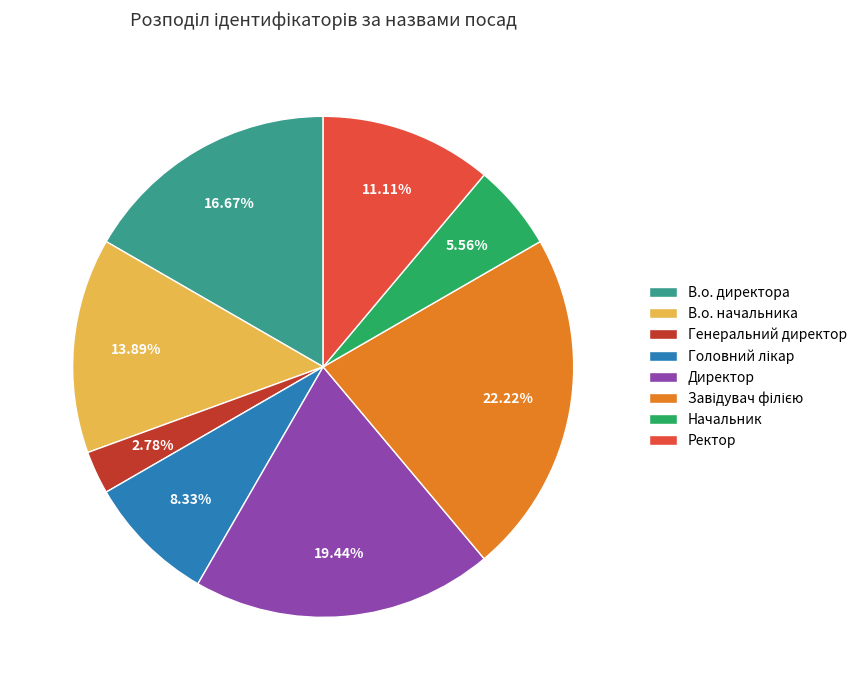

Which slice is the smallest?

Генеральний директор